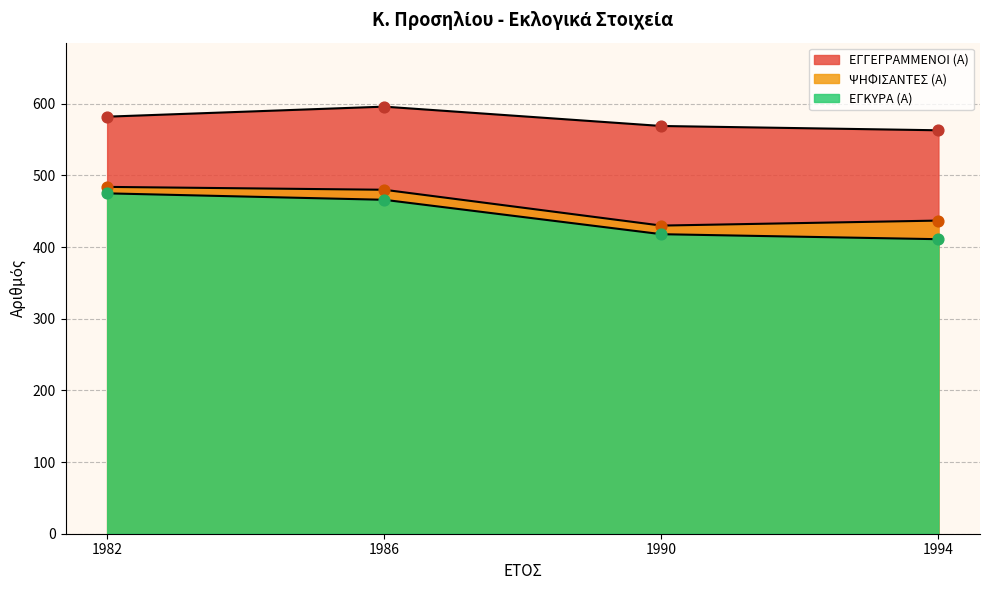

Which series has the largest total across all categories?

ΕΓΓΕΓΡΑΜΜΕΝΟΙ (Α)